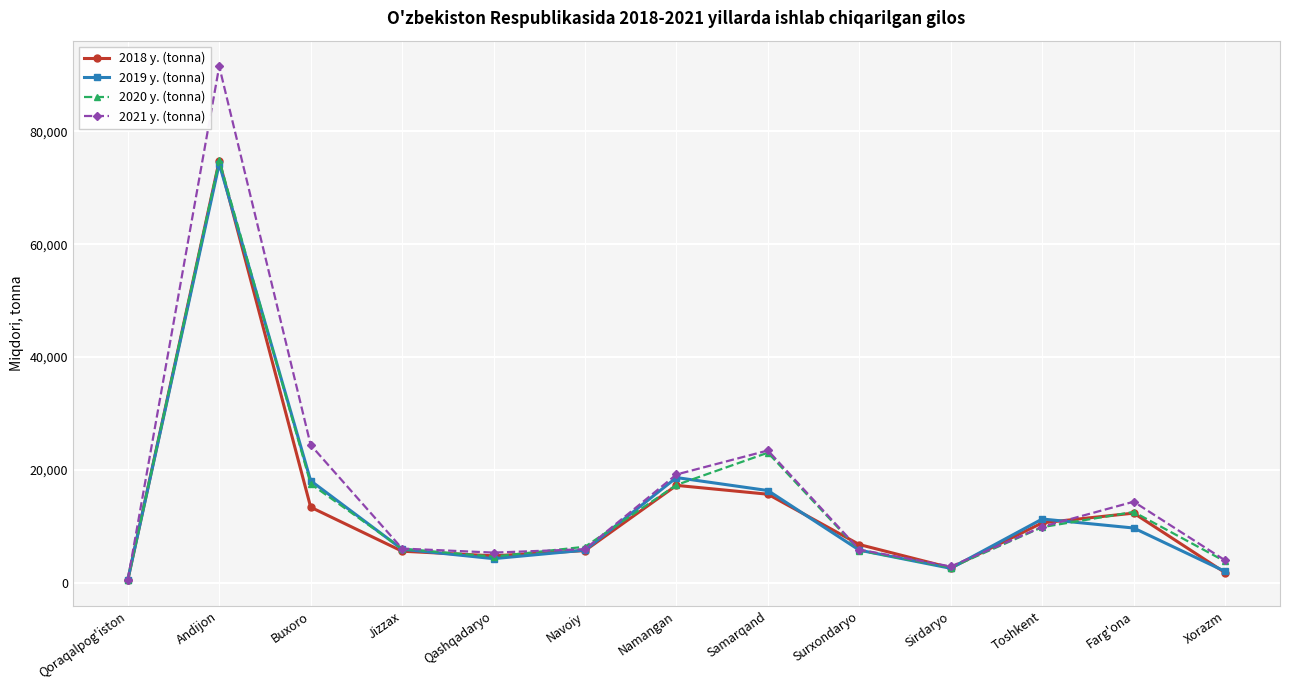

Is it true that 2019 y. (tonna) equals 29927 at Namangan?

False